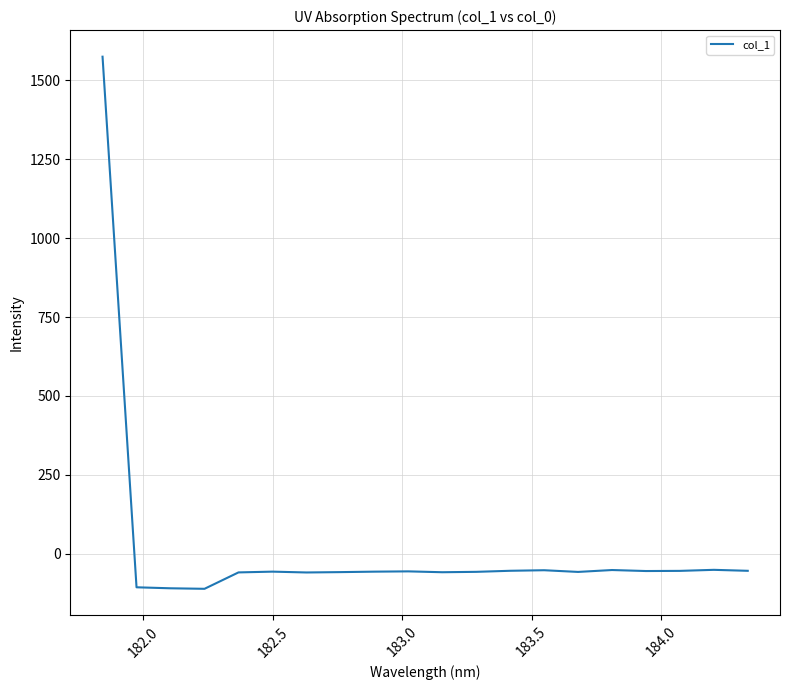

What is the maximum value shown in the chart?

1574.4